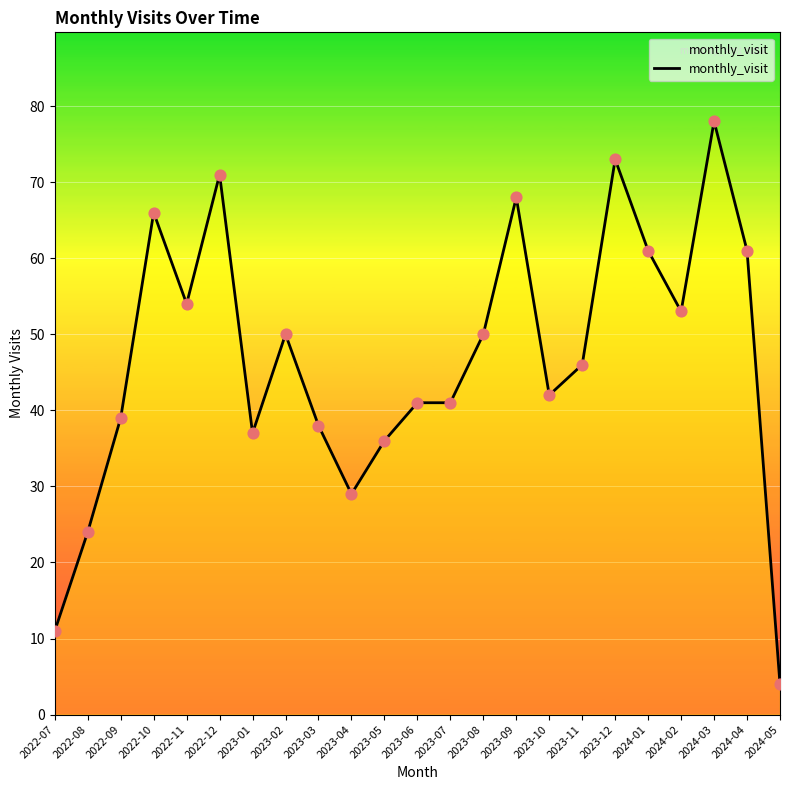

What is the ratio of the value at 2024-04 to the value at 2023-10?

1.5